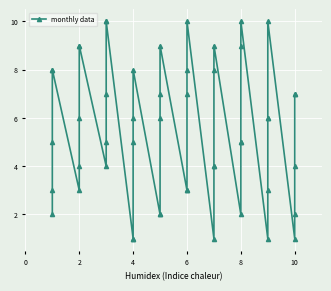

How many avril values are between 3 and 8?

6